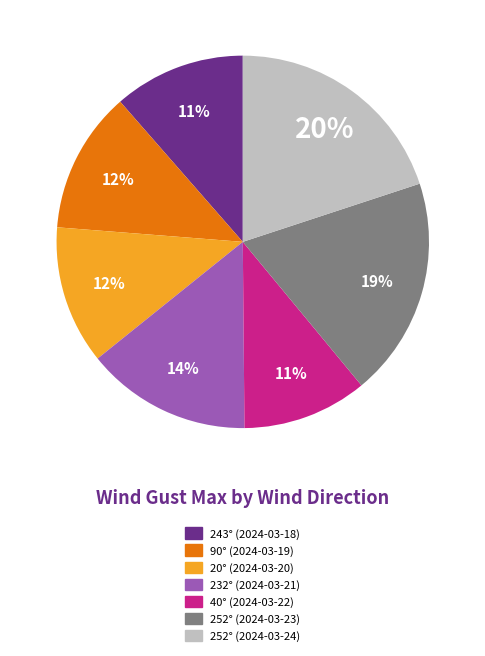

Count the number of slices in the pie.

7